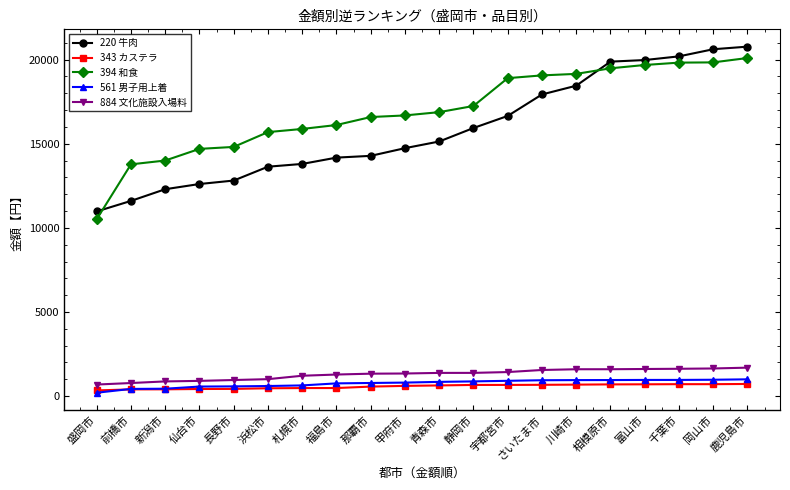

What is the difference between the second highest and minimum values in the 394 和食 series?

9322